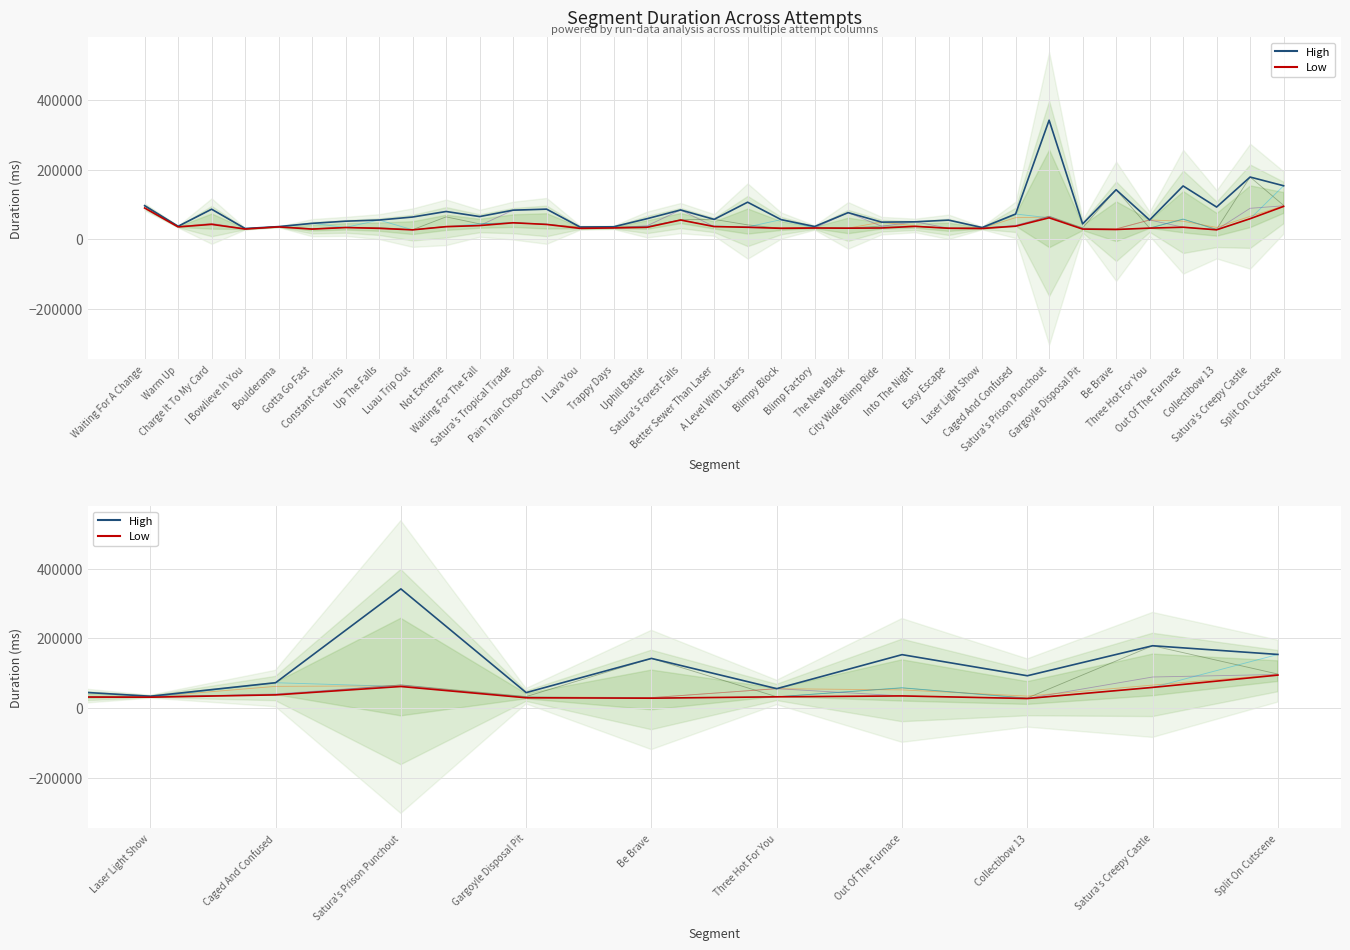

How many data points in Low are less than 34535?

17